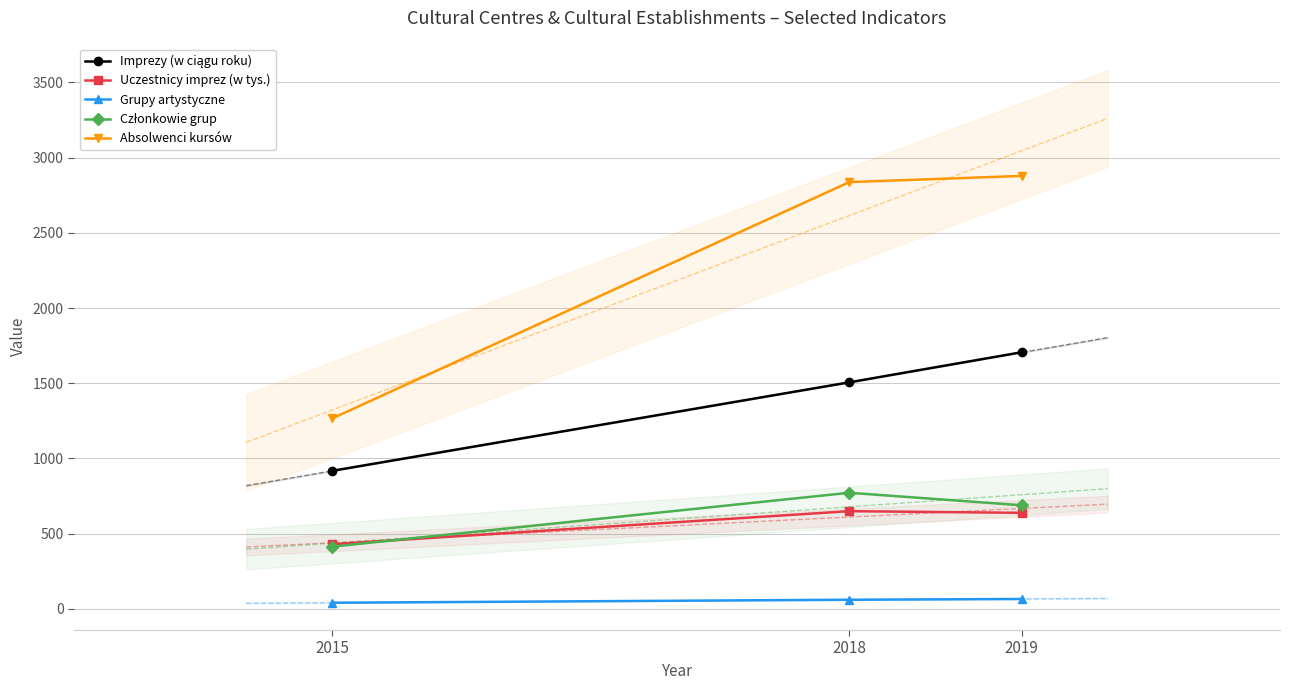

Where is Członkowie grup nearest to the value 593?

2019